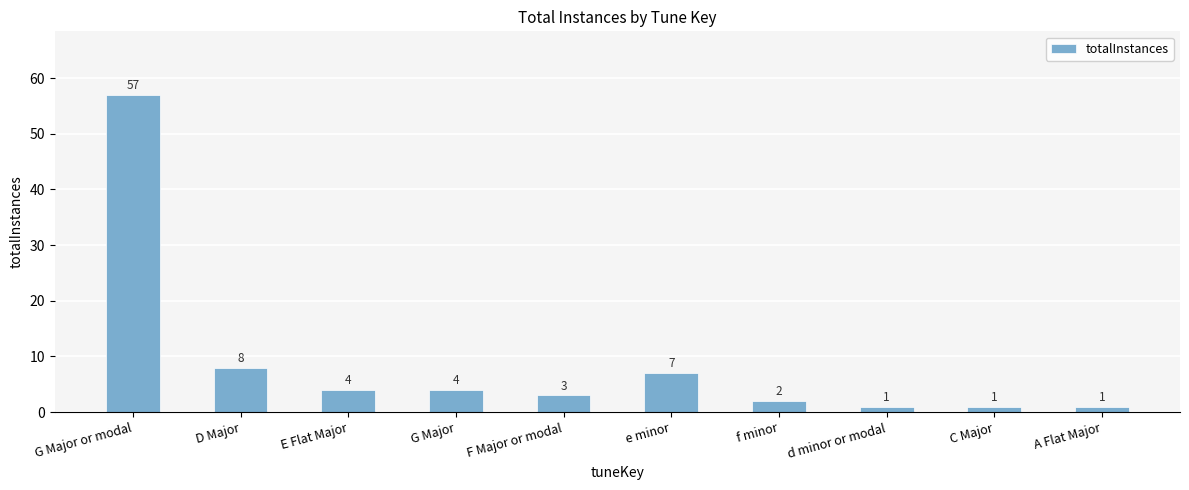

At which category does the chart reach its peak across all series?

G Major or modal